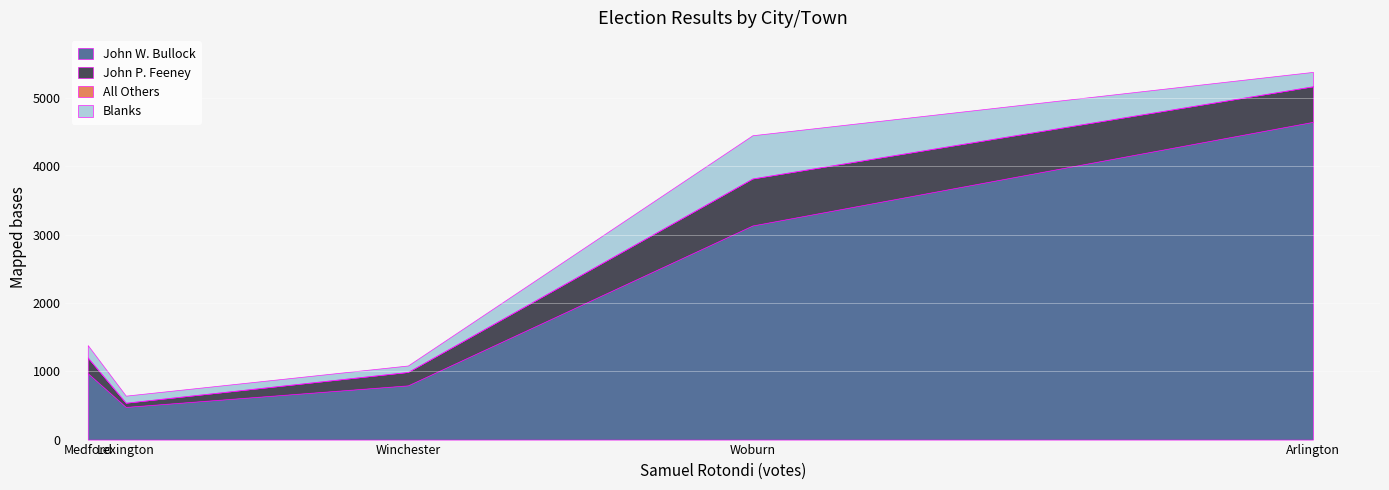

What is the lowest value of the John W. Bullock series?

479